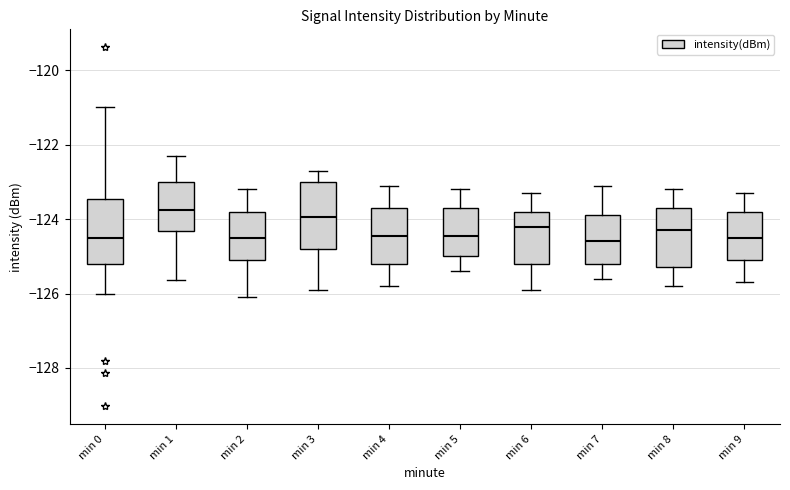

Where is the upper edge of the box for min 7 on the y-axis? The values are not printed on the chart, so give them approximately, as read against the axis.

-123.8